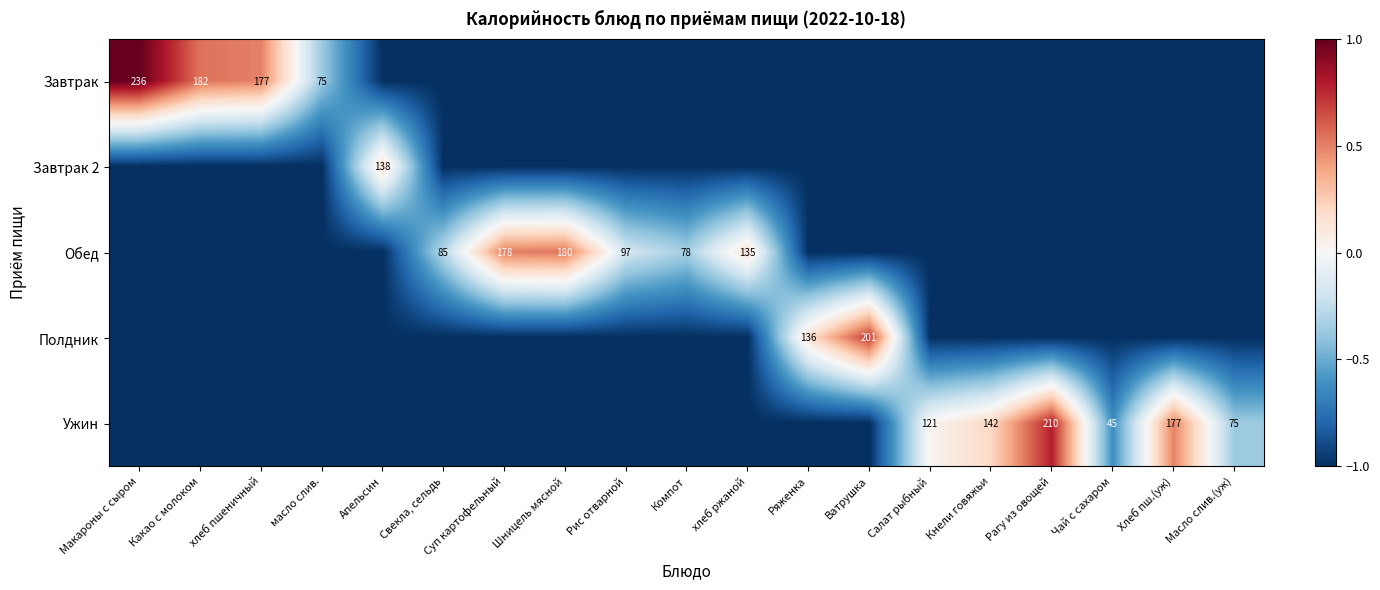

True or false: Завтрак has a value of 353 at Макароны с сыром.

False